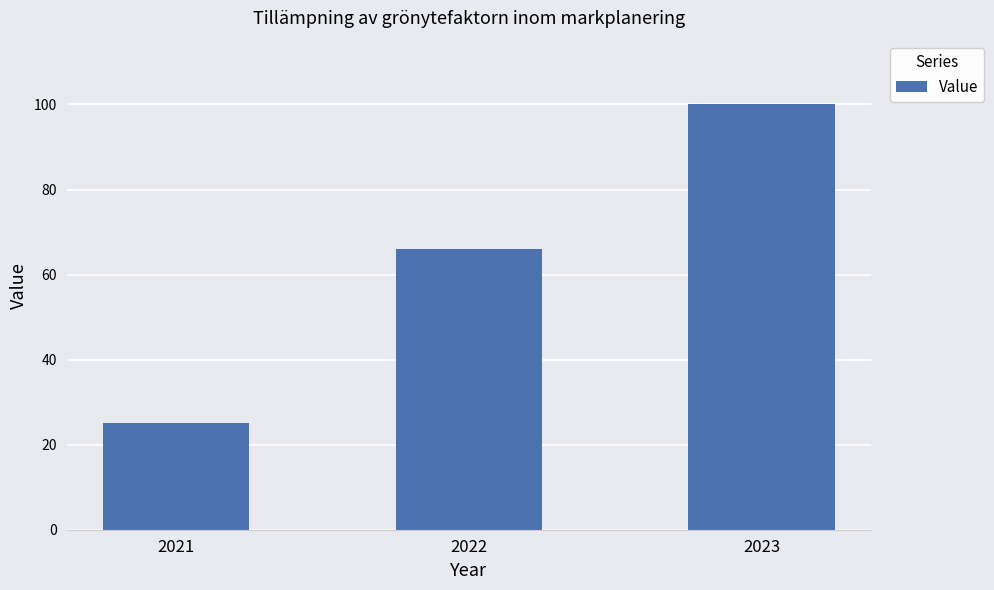

What is the difference between the values at 2022 and 2021?

41